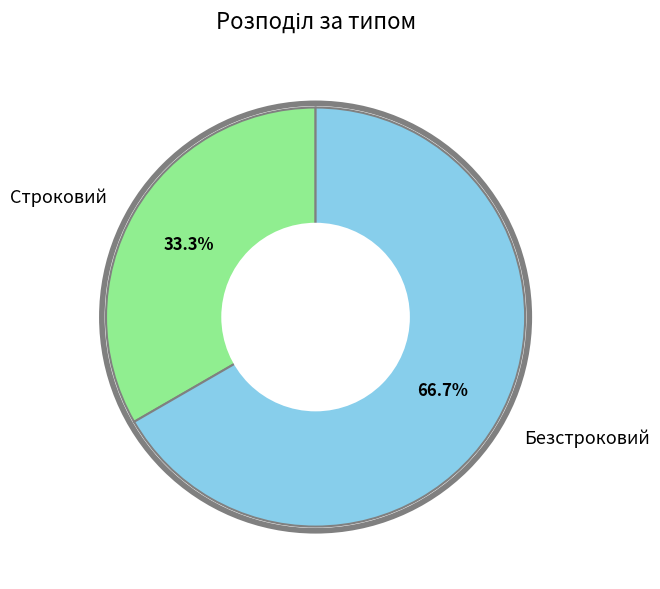

How many slices are in this pie chart?

2